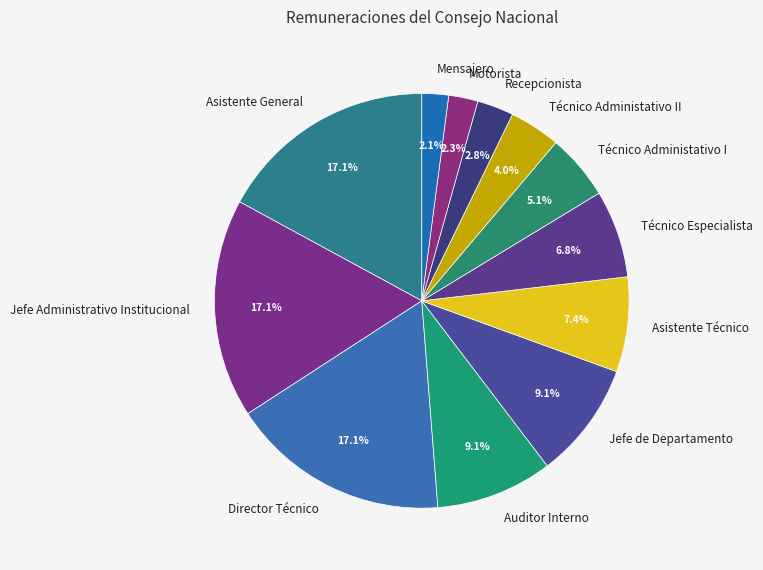

Is there any slice that represents more than half of the pie?

No